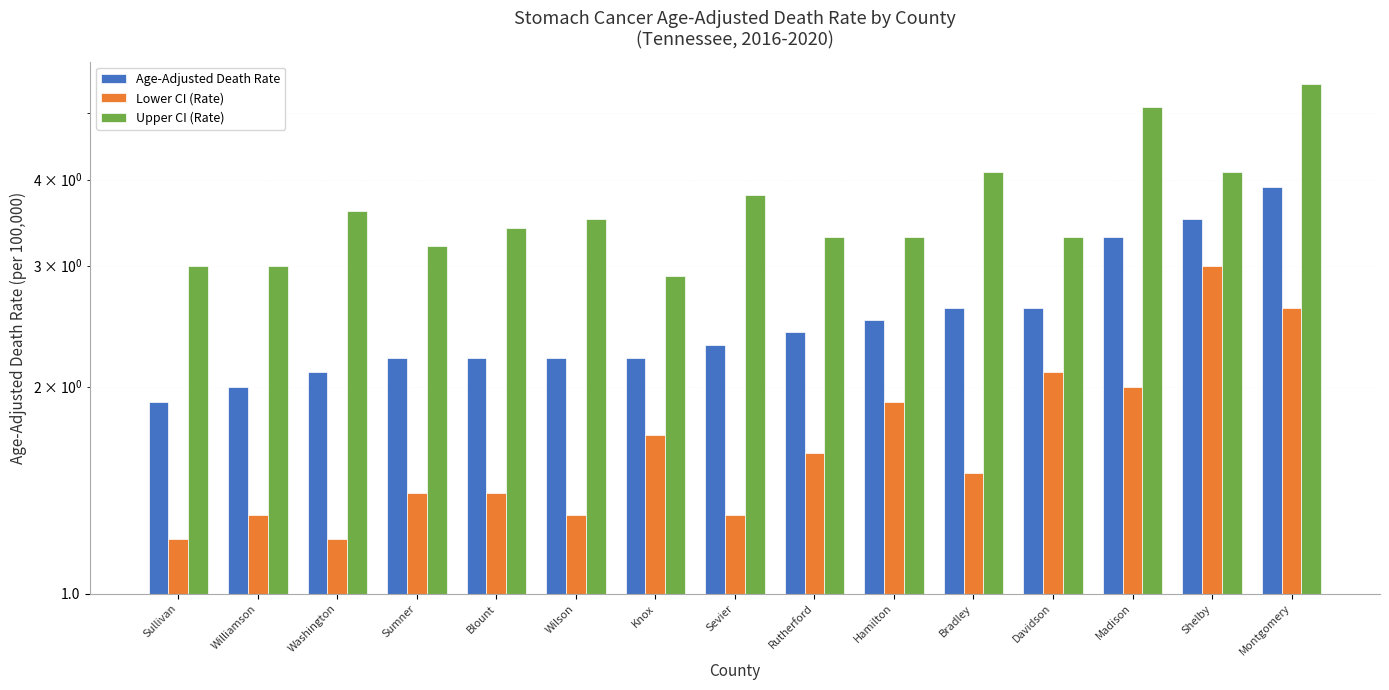

Rank the categories by Age-Adjusted Death Rate value from highest to lowest.

Montgomery, Shelby, Madison, Bradley, Davidson, Hamilton, Rutherford, Sevier, Sumner, Blount, Wilson, Knox, Washington, Williamson, Sullivan